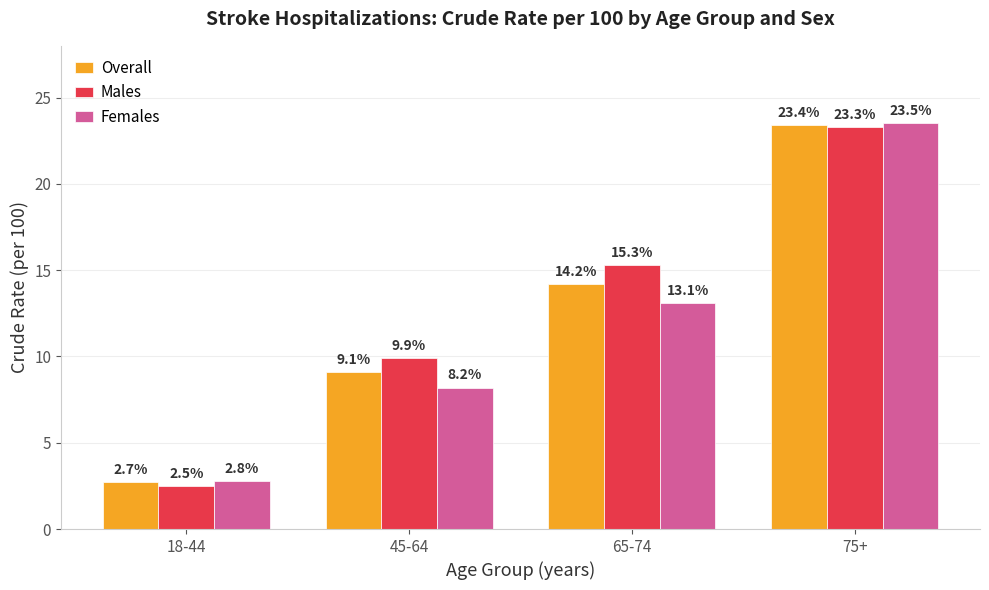

What value does the Females series have at 45-64?

8.2